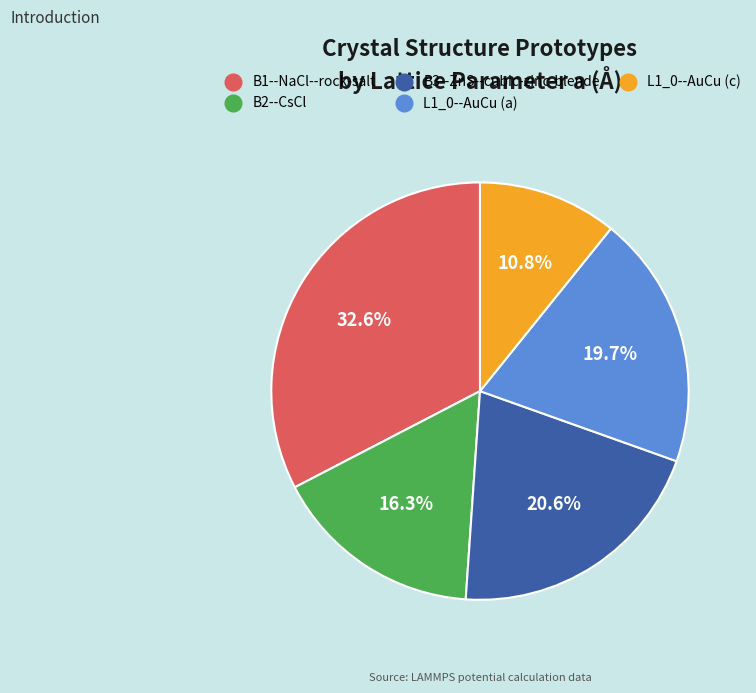

To the nearest percent, what is the difference between the B3--ZnS--cubic-zinc-blende and B1--NaCl--rock-salt slice percentages?

12%